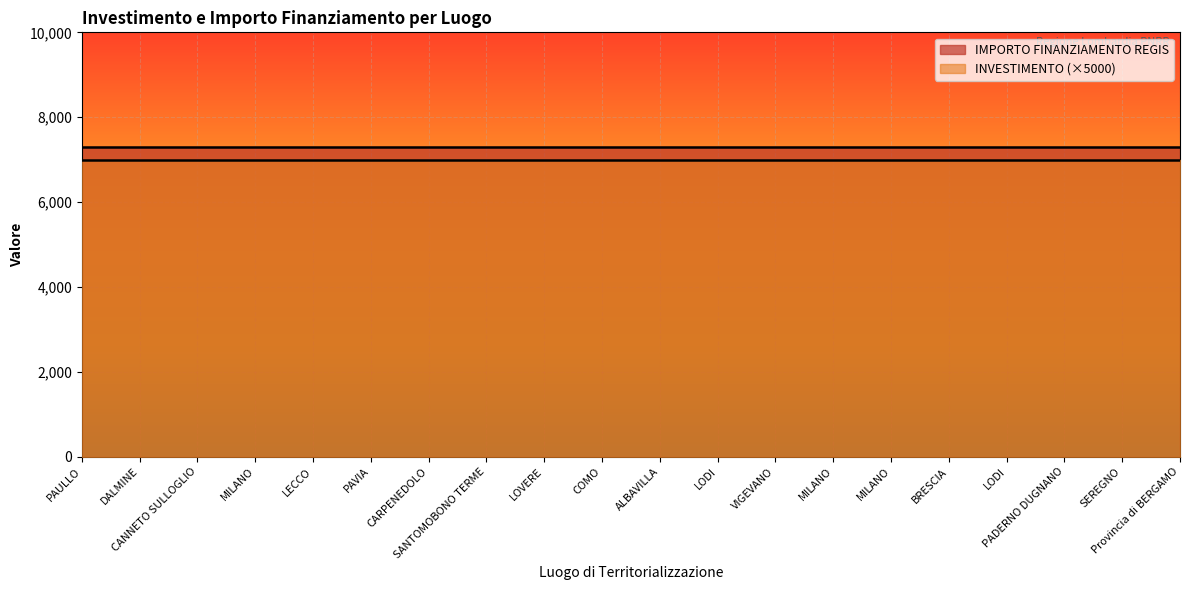

Is the value of INVESTIMENTO at Provincia di BERGAMO greater than the value of IMPORTO FINANZIAMENTO REGIS at SEREGNO?

No